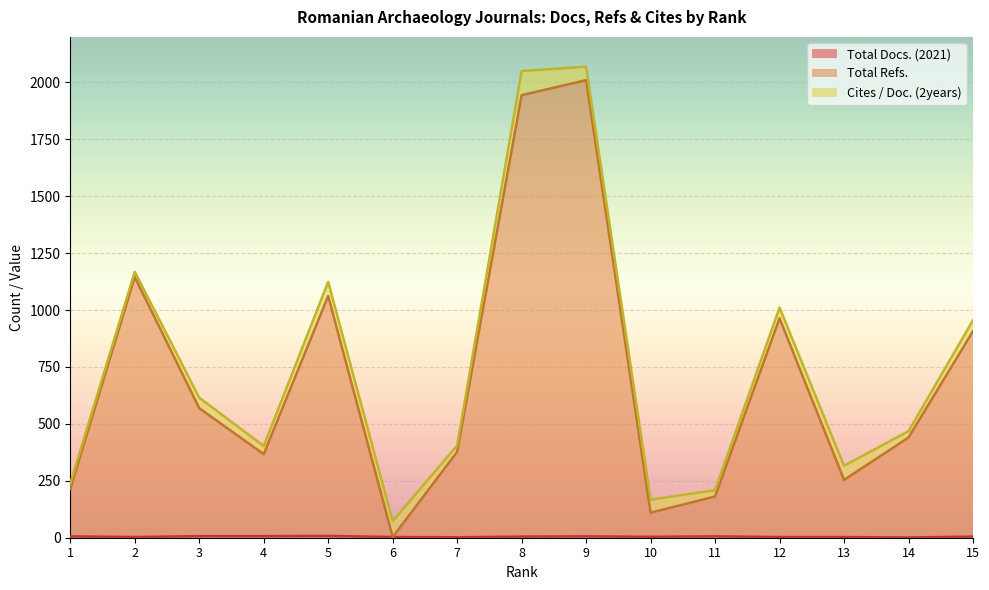

Between 5 and 10, which series saw the biggest shift?

Total Refs.